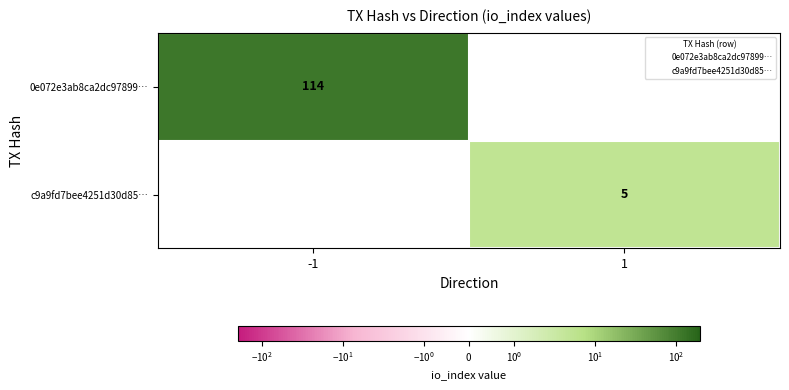

Which series has the largest range (max minus min)?

0e072e3ab8ca2dc97899…